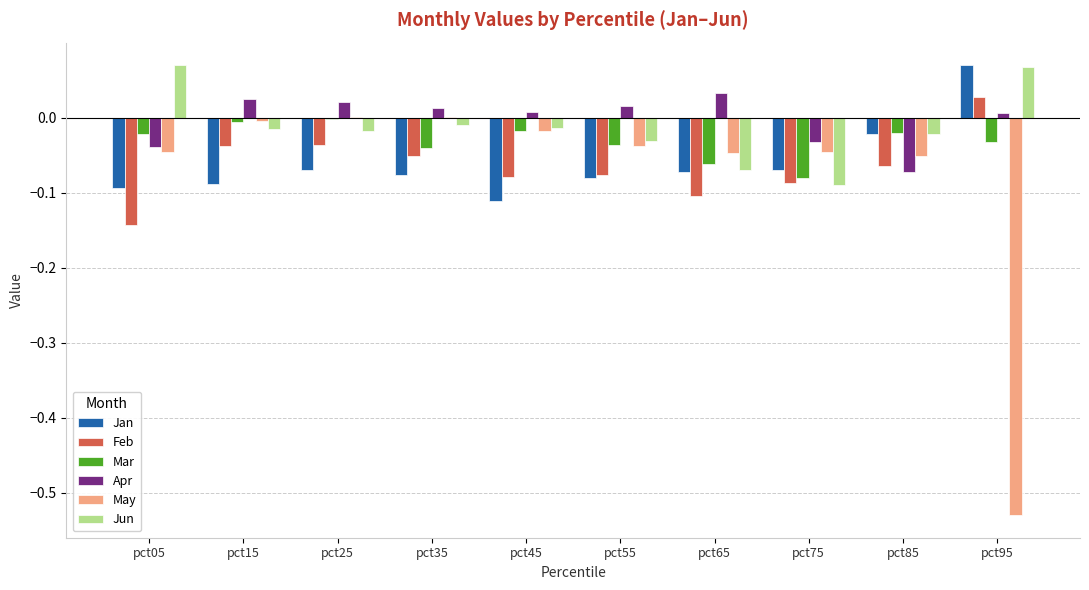

What is the total value across all series at pct65?

-0.3